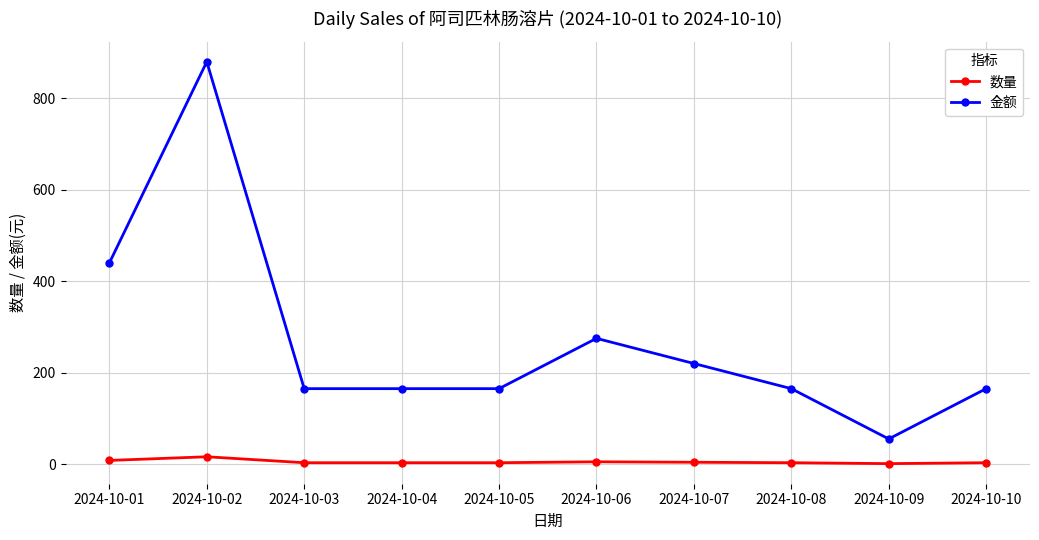

What is the difference between the second highest and minimum values in the 金额 series?

385